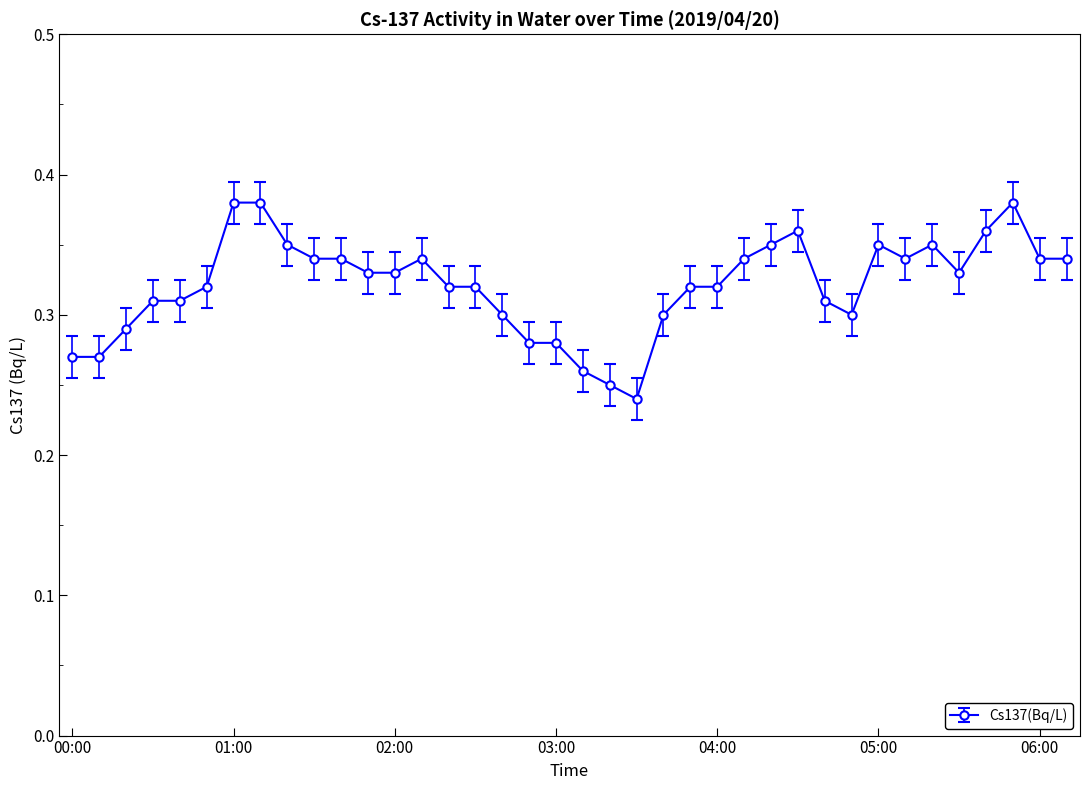

What is the sum of all values?

12.2